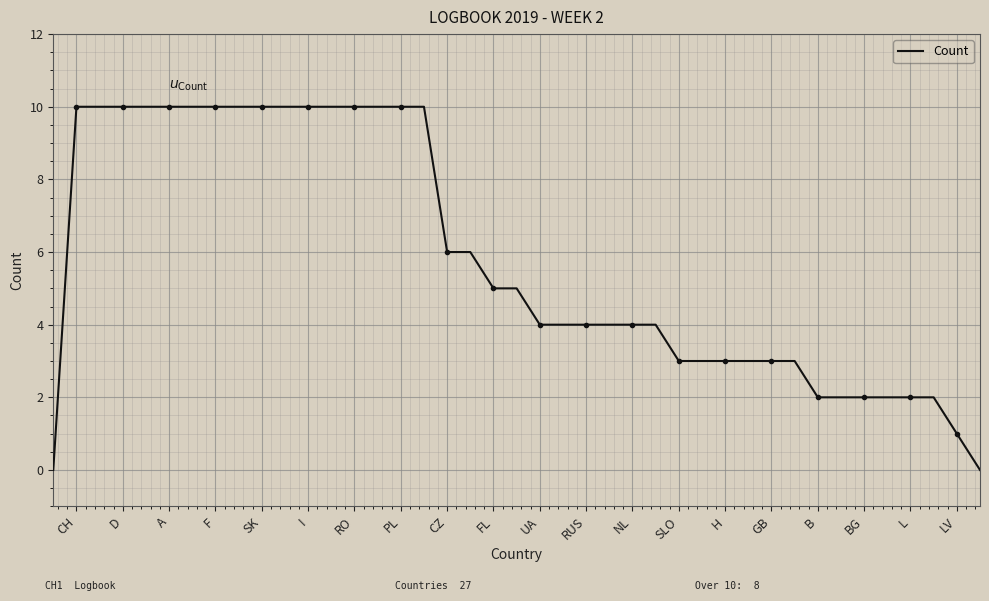

What is the difference between the maximum and second lowest values?

8